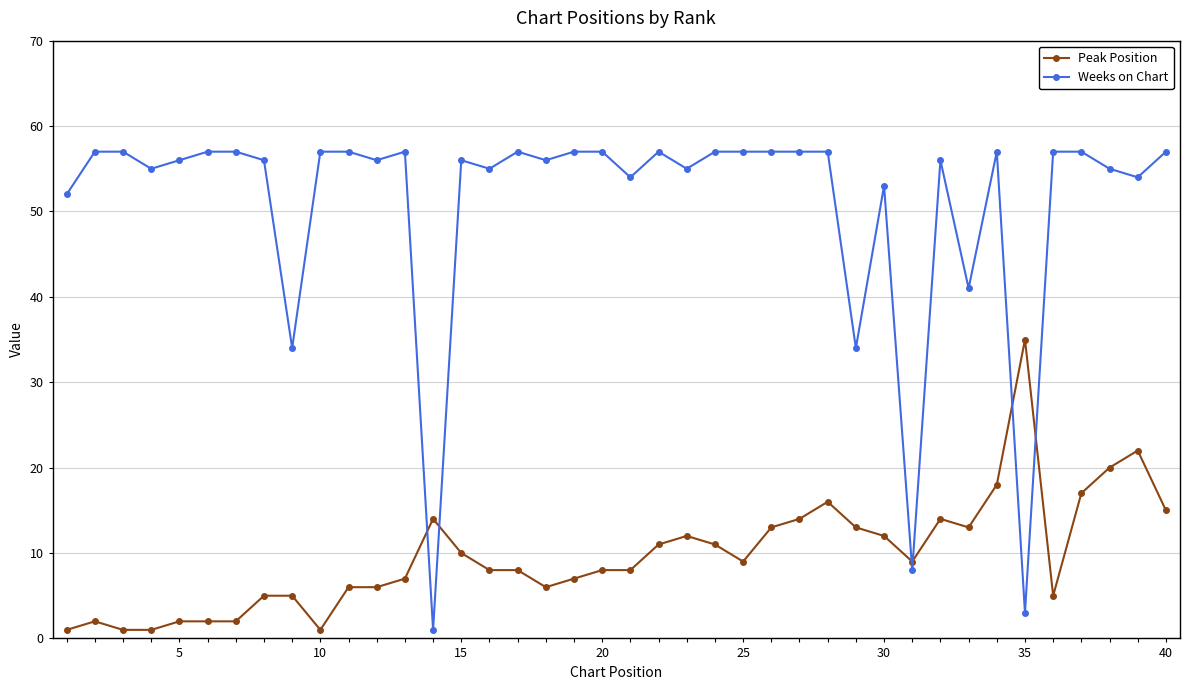

What is the sum of all Weeks on Chart values?

2030